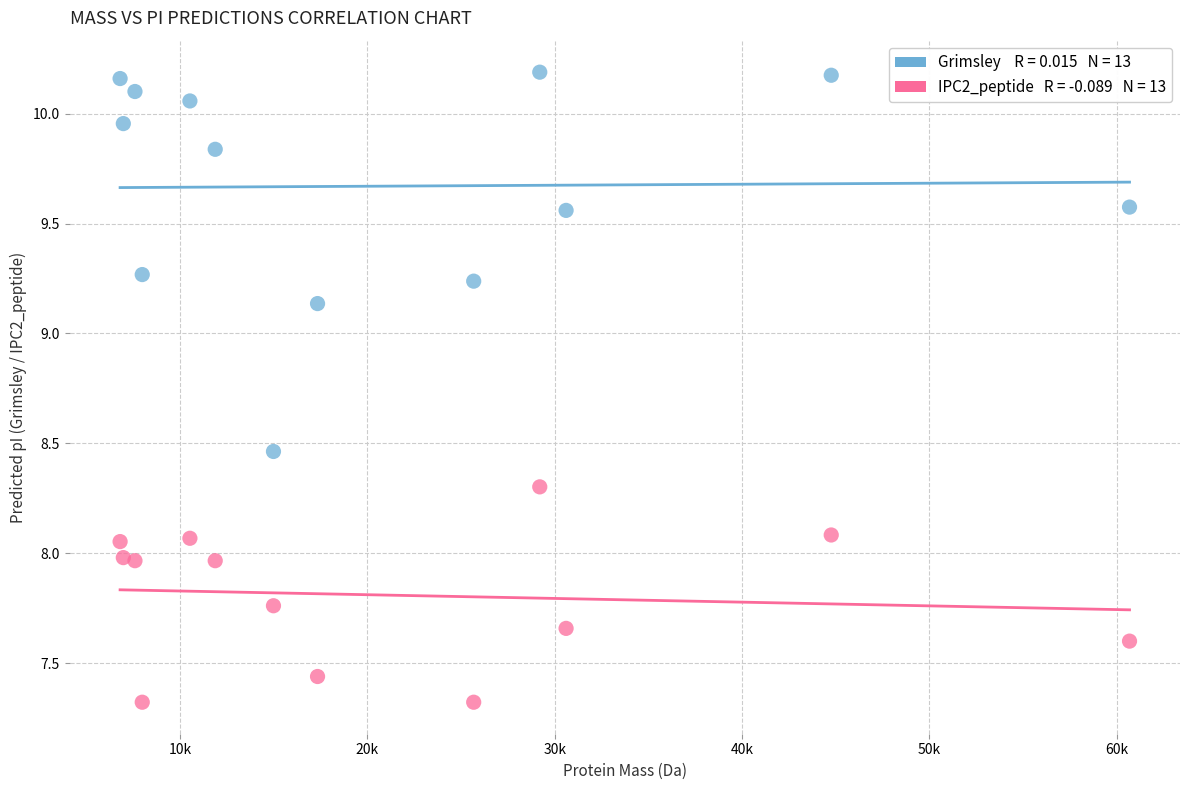

Across all data points, what is the range of X values (max minus min)?

53897.2